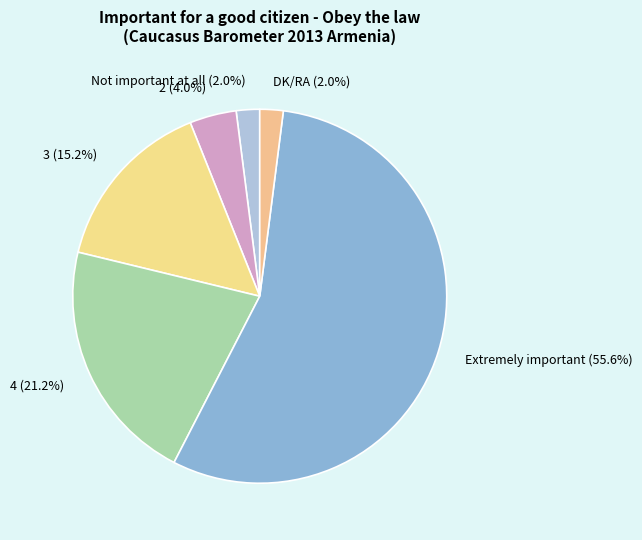

What portion of the pie excludes 3?

84.8%